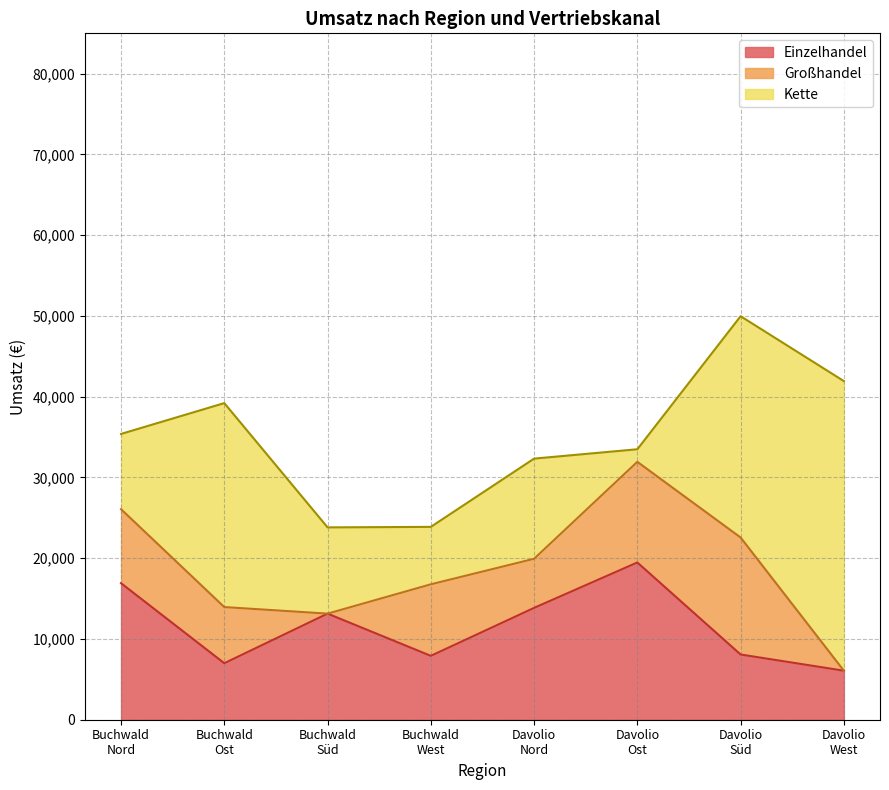

What is the maximum value for Einzelhandel?

19472